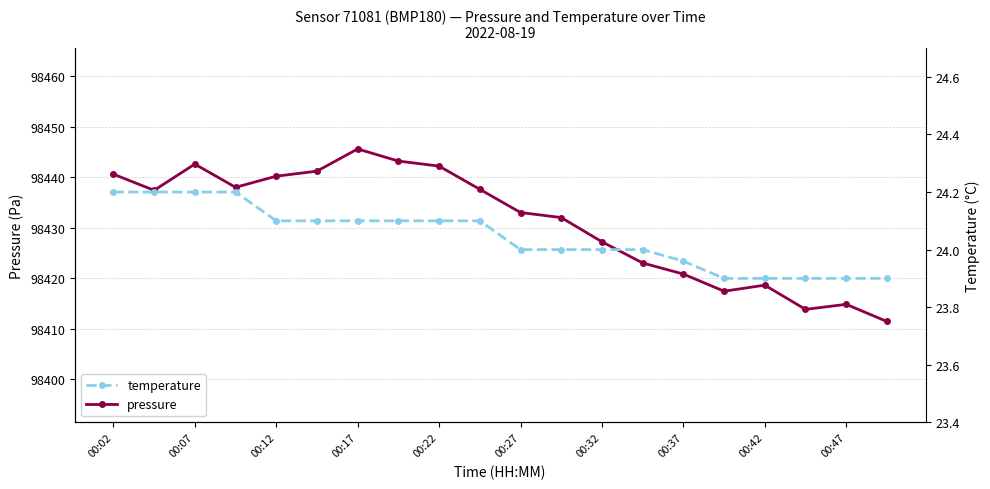

How many data points does each series have?

20